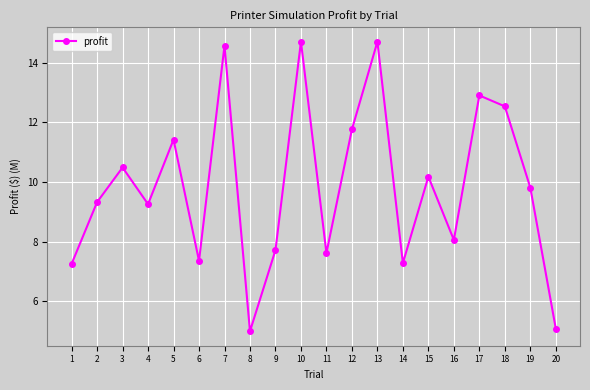

What is the sum of all values?

197.1